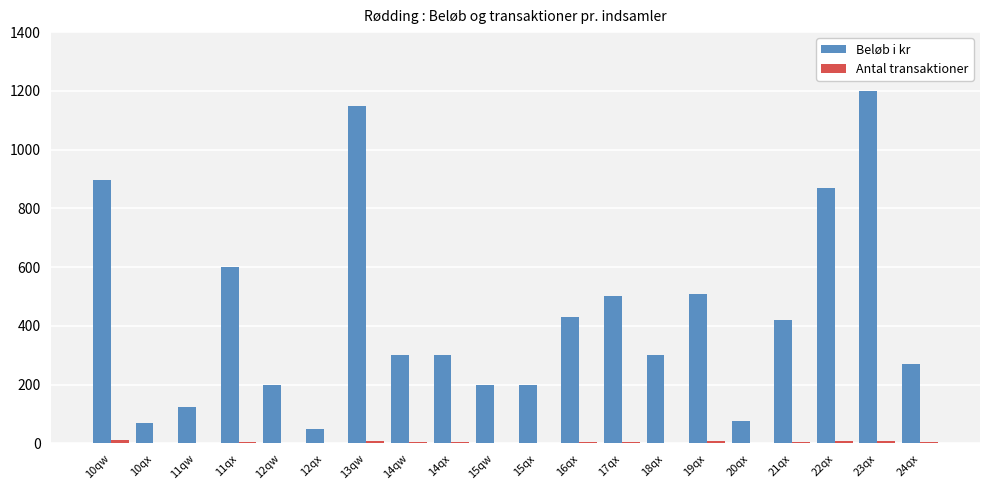

The value of Beløb i kr at 17qx is 146.6. True or false?

False